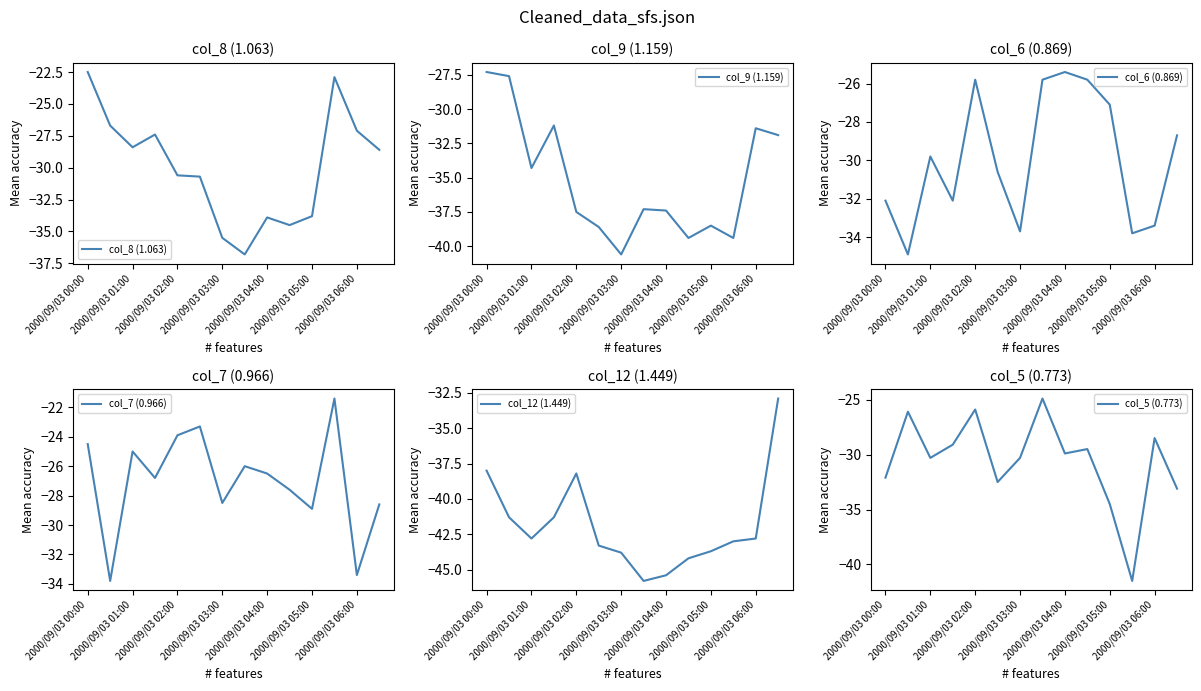

What is the minimum value for col_5 (0.773)?

-41.5